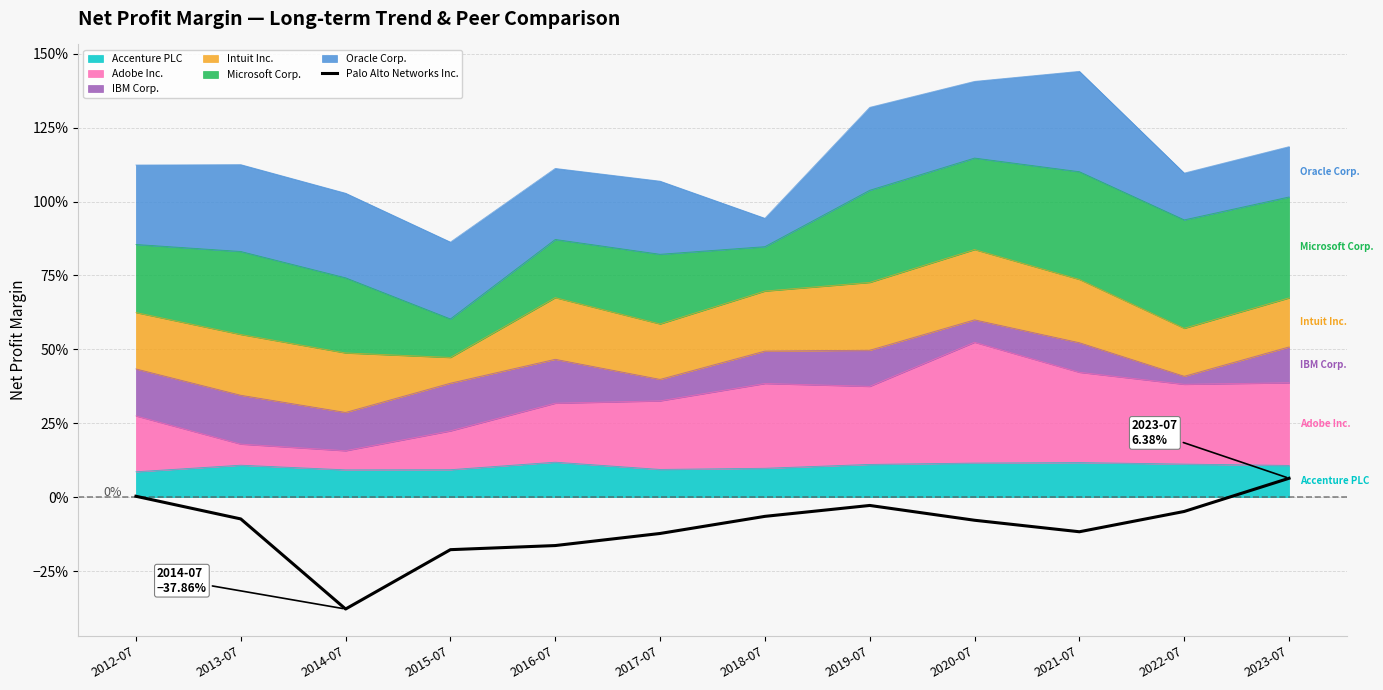

What is the greatest value displayed?

0.1